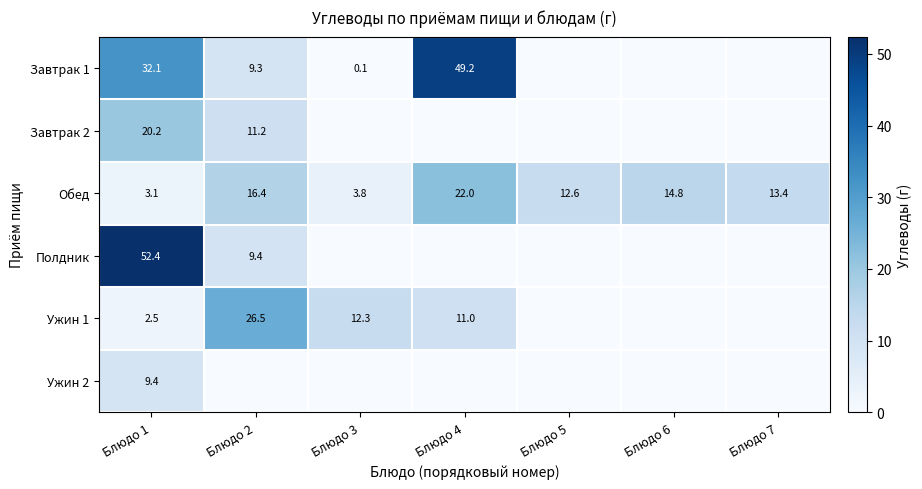

At which label does Обед first exceed 13?

Блюдо 2